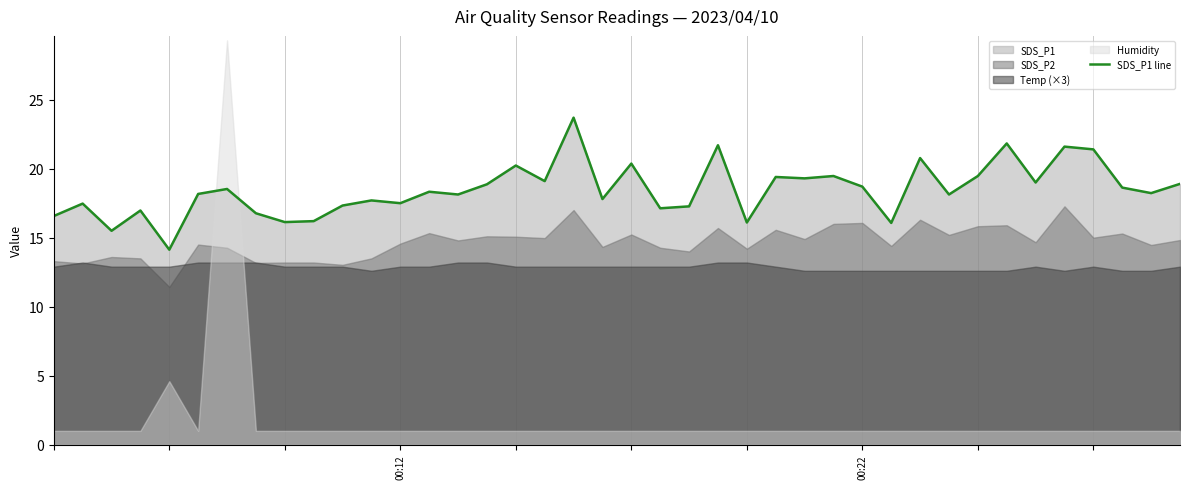

What is the lowest value of the SDS_P1 line series?

14.1